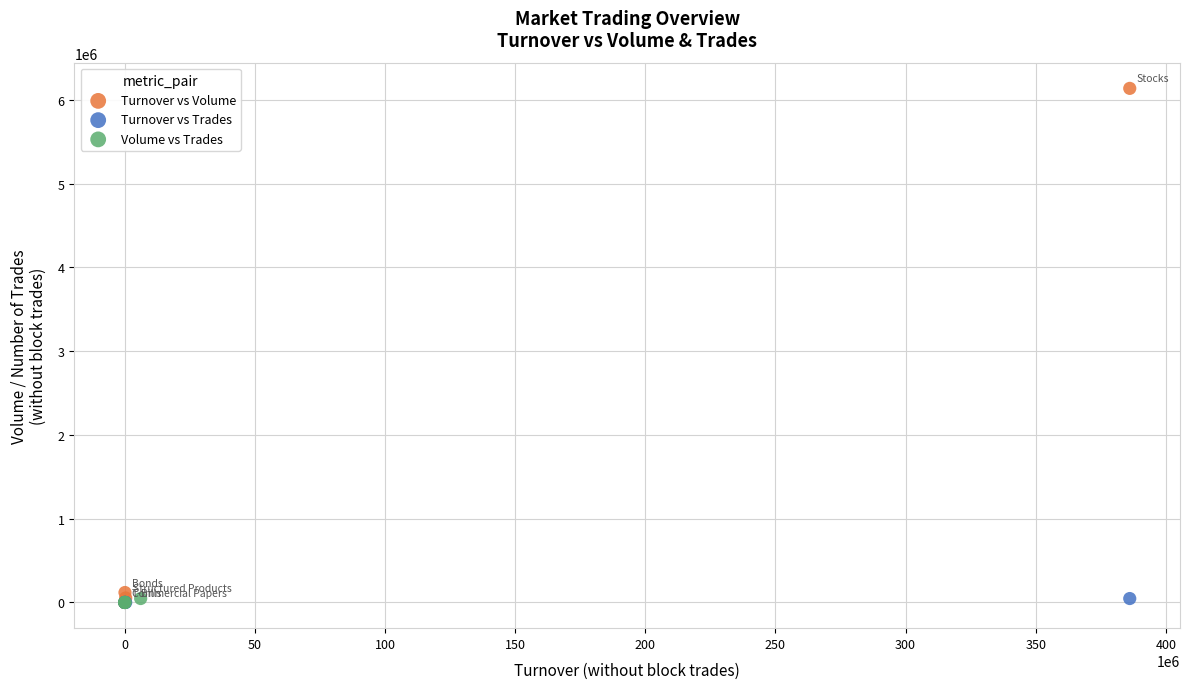

Which series reaches the maximum Y coordinate?

Turnover vs Volume